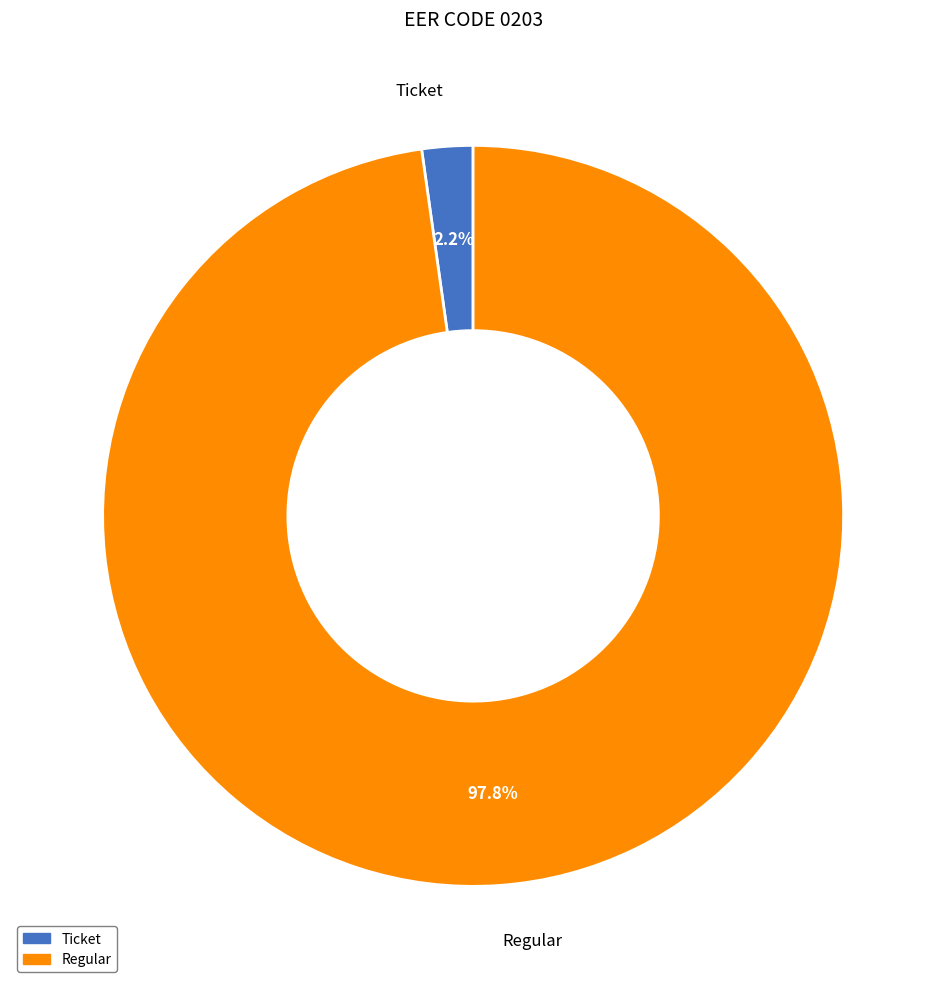

How many segments does this pie chart have?

2